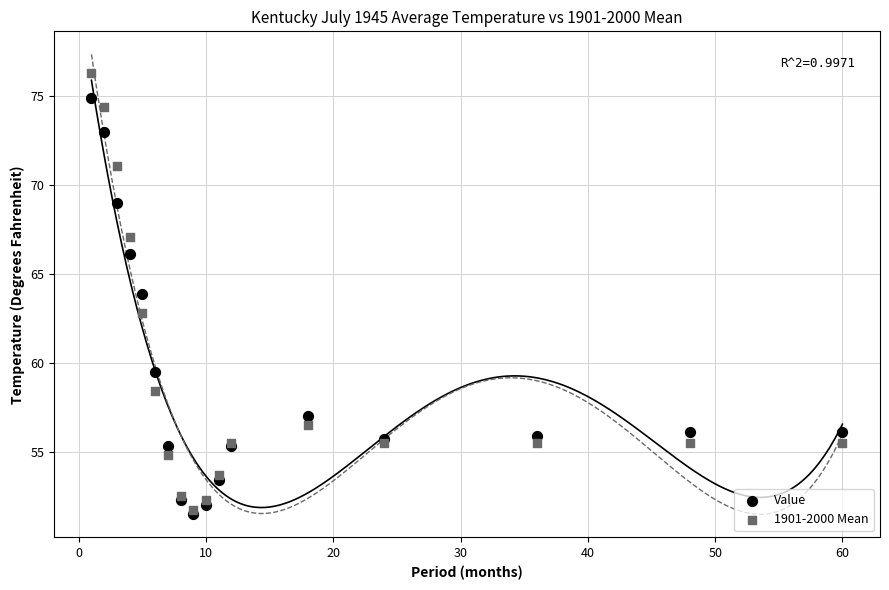

Which series contains the highest Y value?

1901-2000 Mean